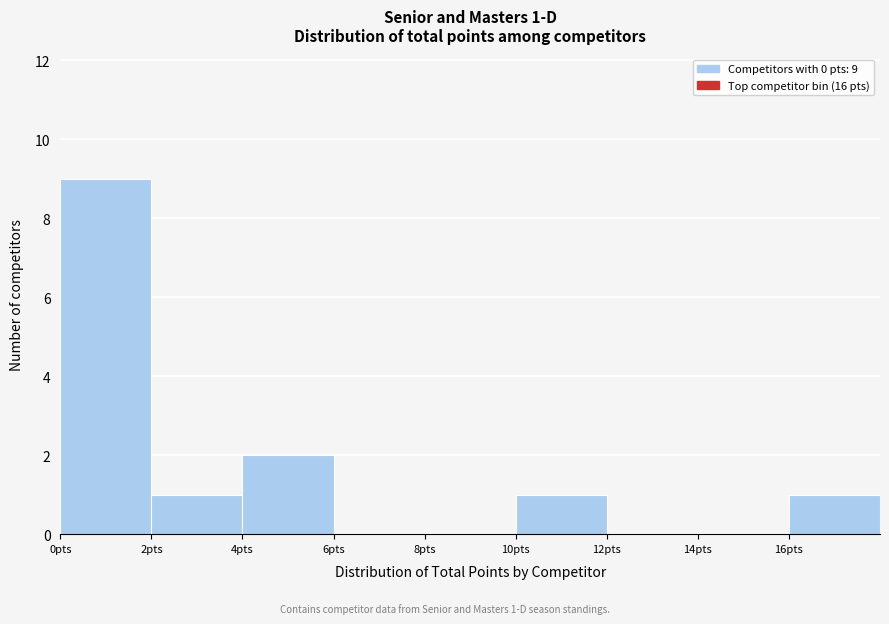

Which range on the x-axis has the tallest bar?

0 to 2